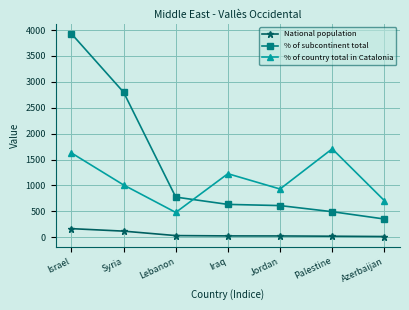

Is the value of National population at Jordan greater than the value of % of subcontinent total at Syria?

No